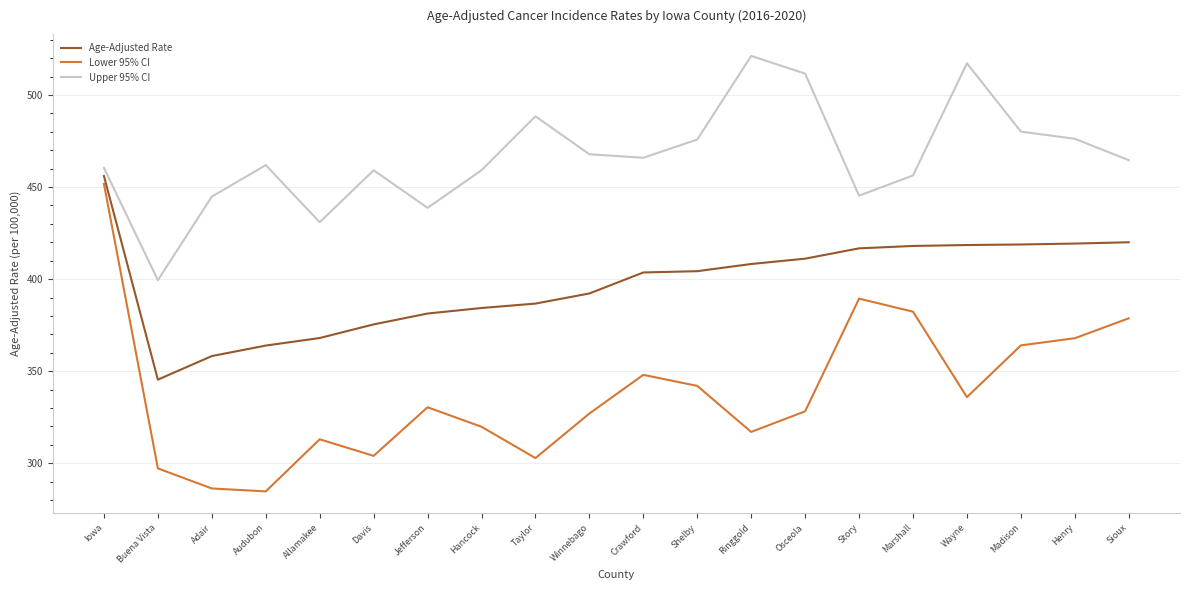

What position from the right is Winnebago?

11